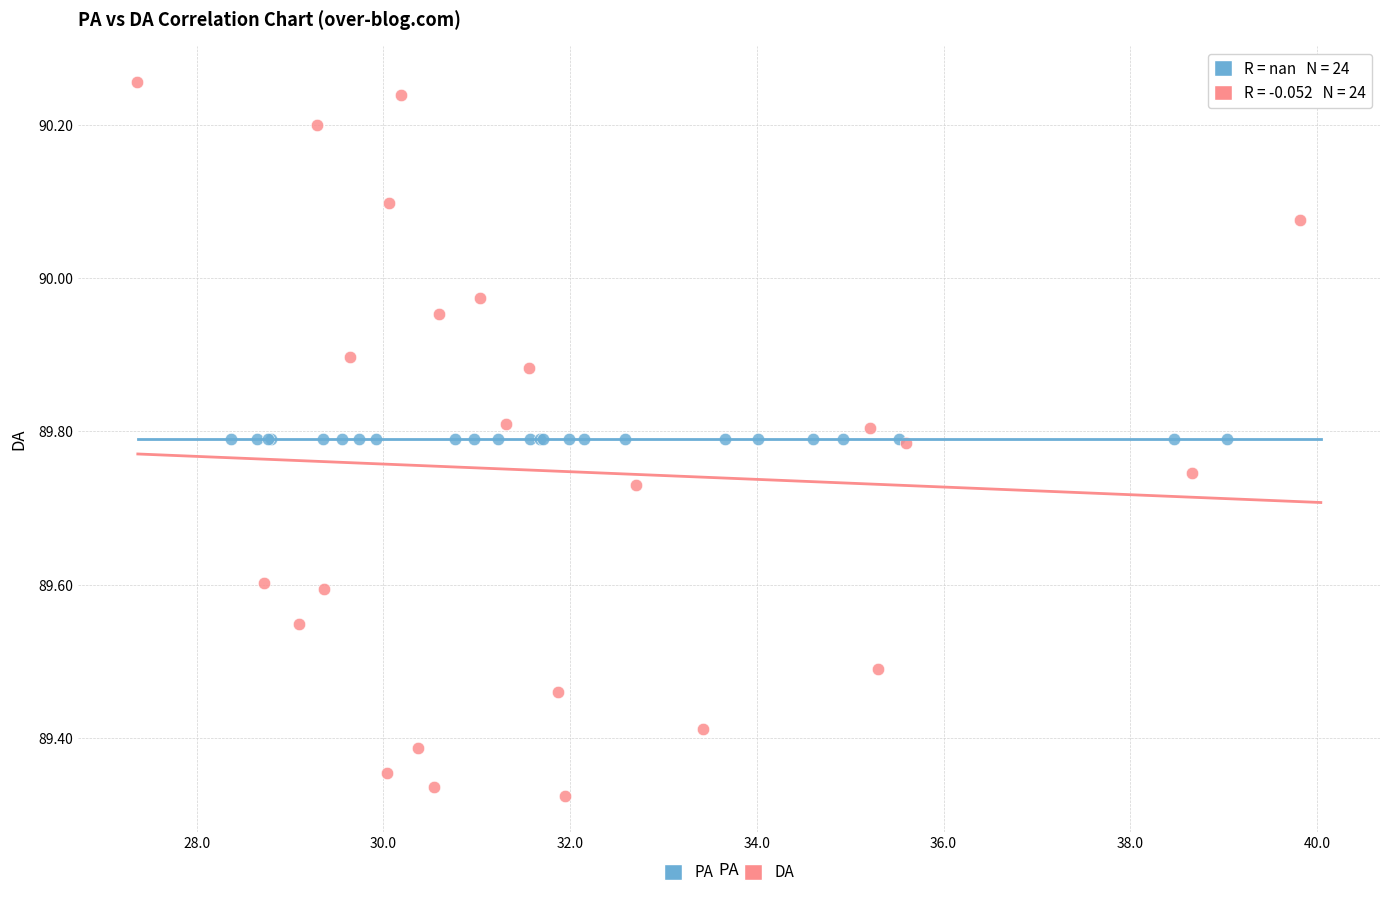

Which series reaches the minimum Y coordinate?

DA